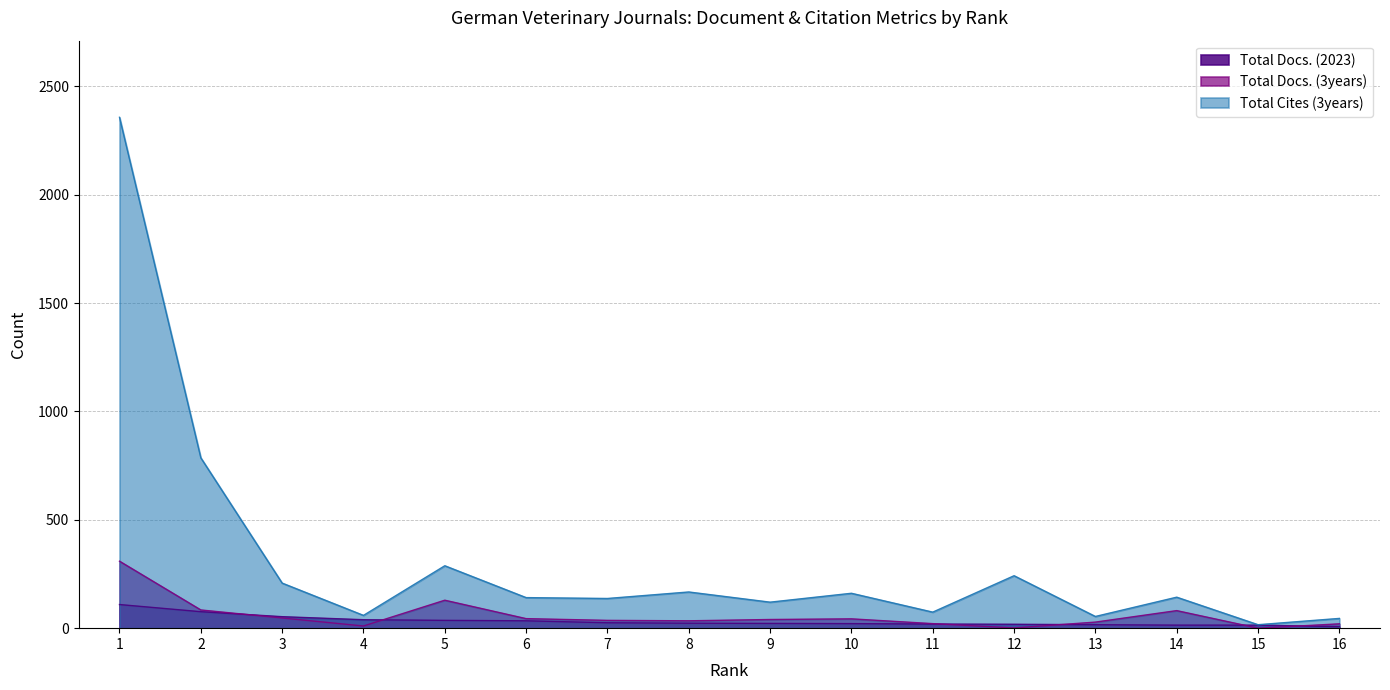

What is the greatest value displayed?

2357